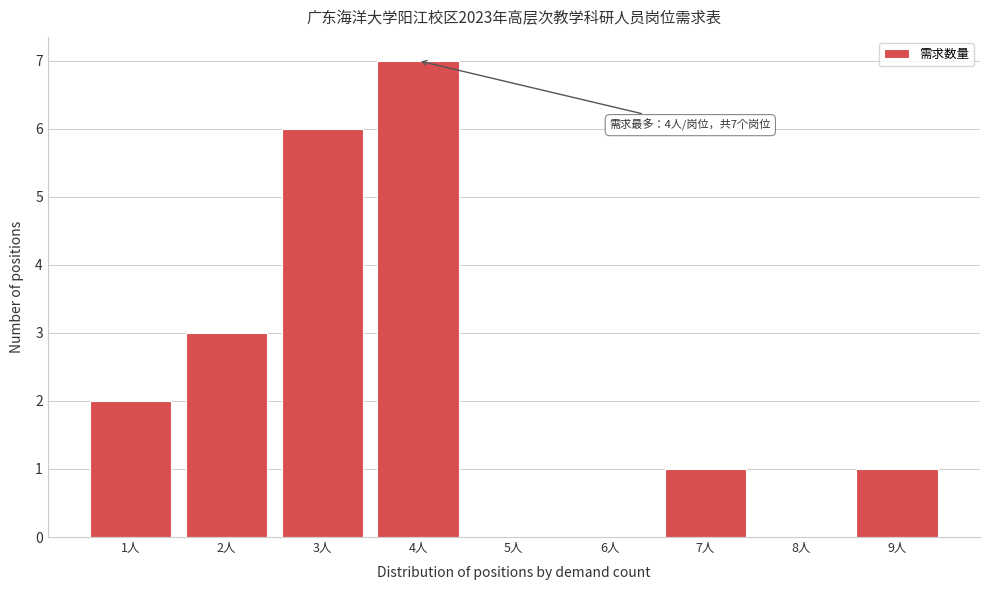

Reading left to right, list all the values displayed in this chart.

1人=2	2人=3	3人=6	4人=7	5人=0	6人=0	7人=1	8人=0	9人=1